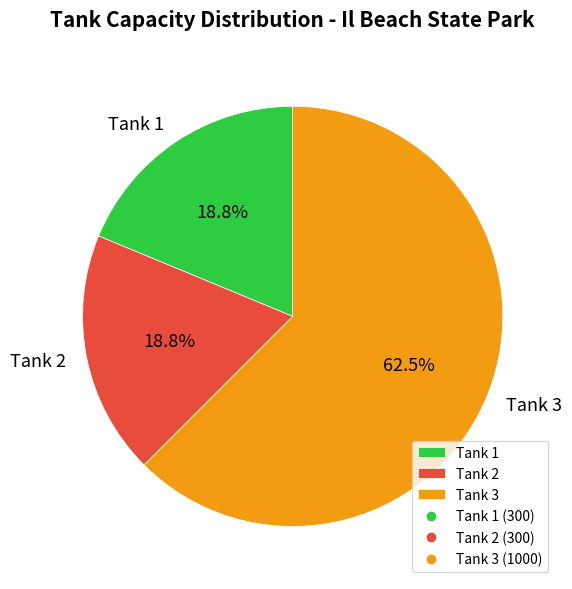

To the nearest percent, what is the difference between the Tank 3 and Tank 1 slice percentages?

44%